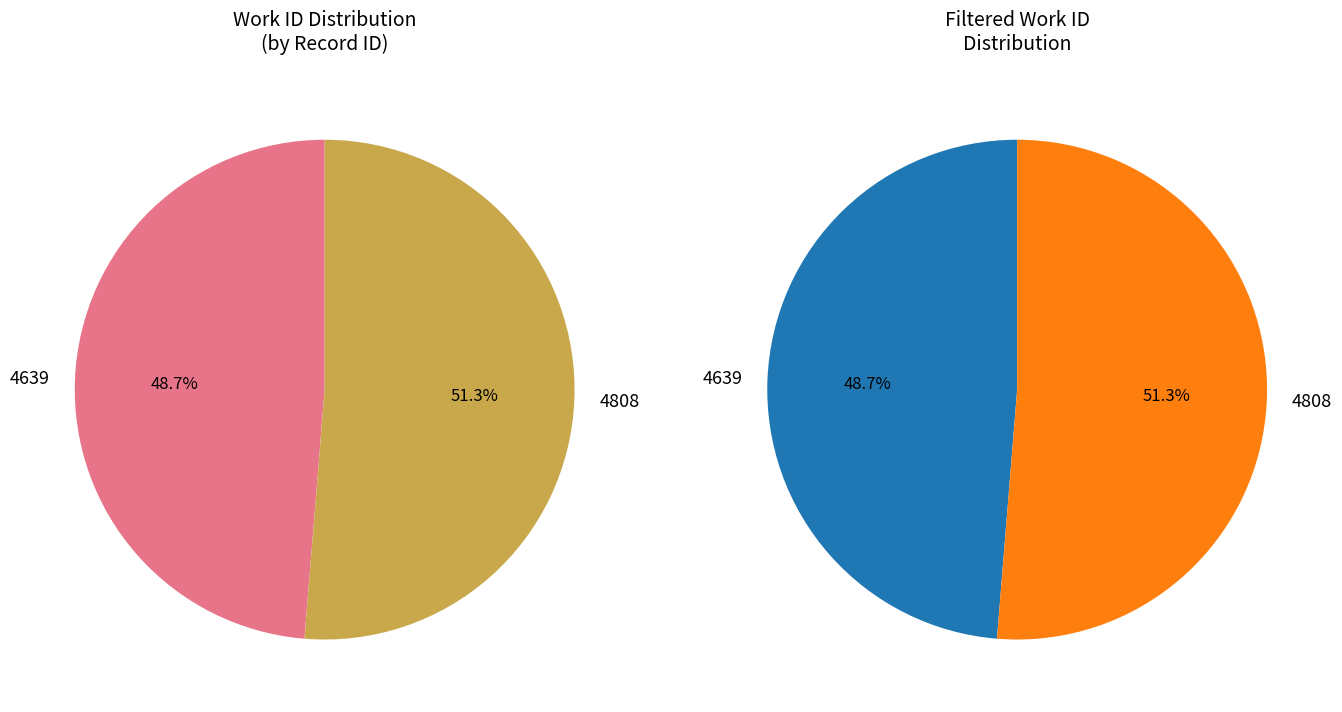

How many slices are in this pie chart?

2